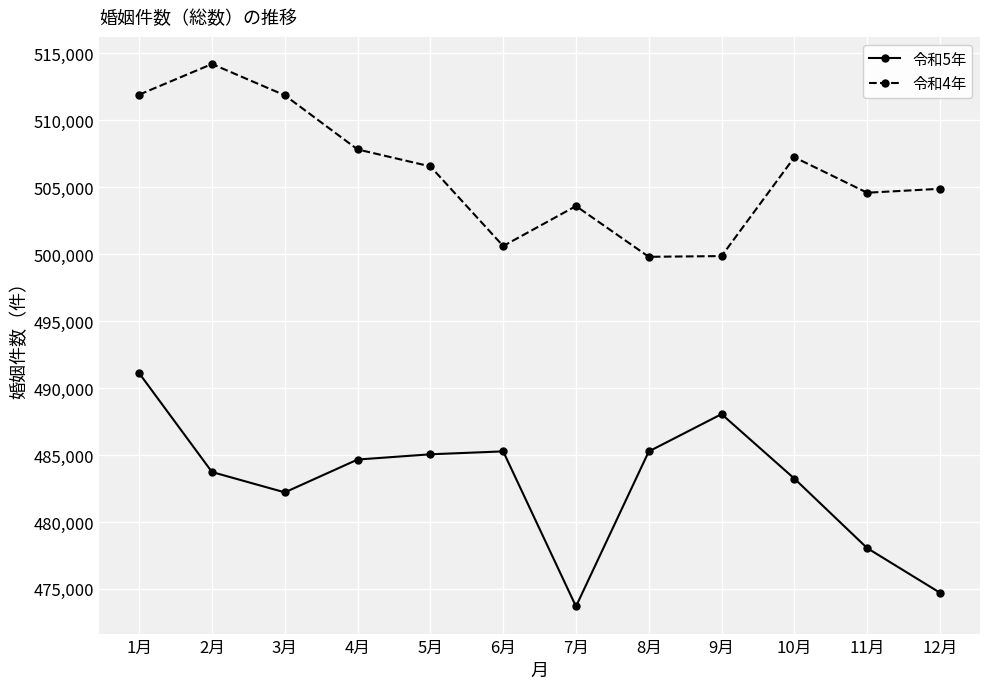

What is the approximate value of 令和5年 at 7月?

473692